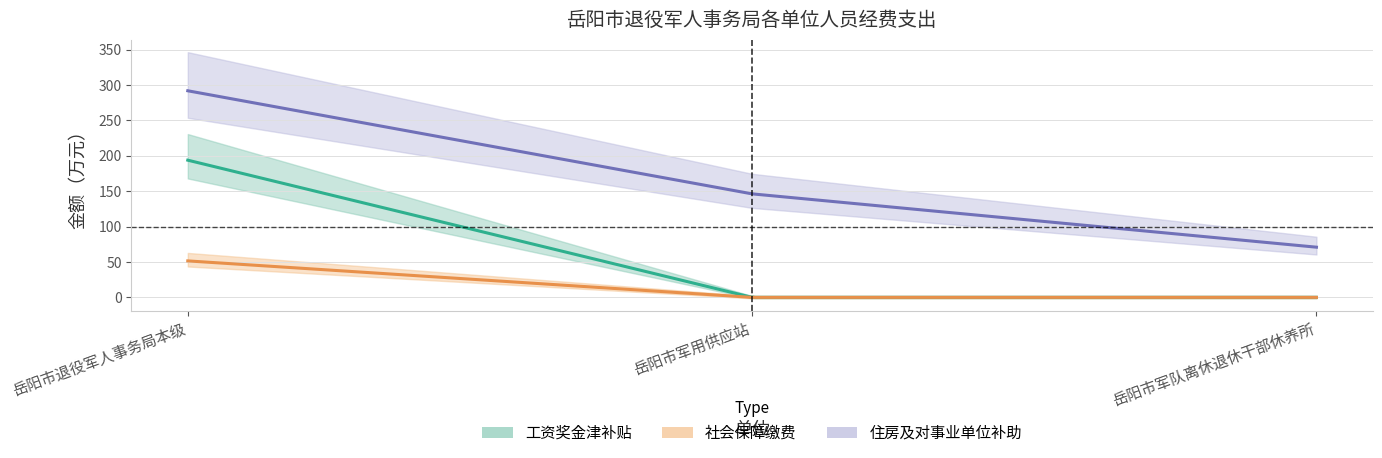

How many positive values does the 工资奖金津补贴 series have?

1